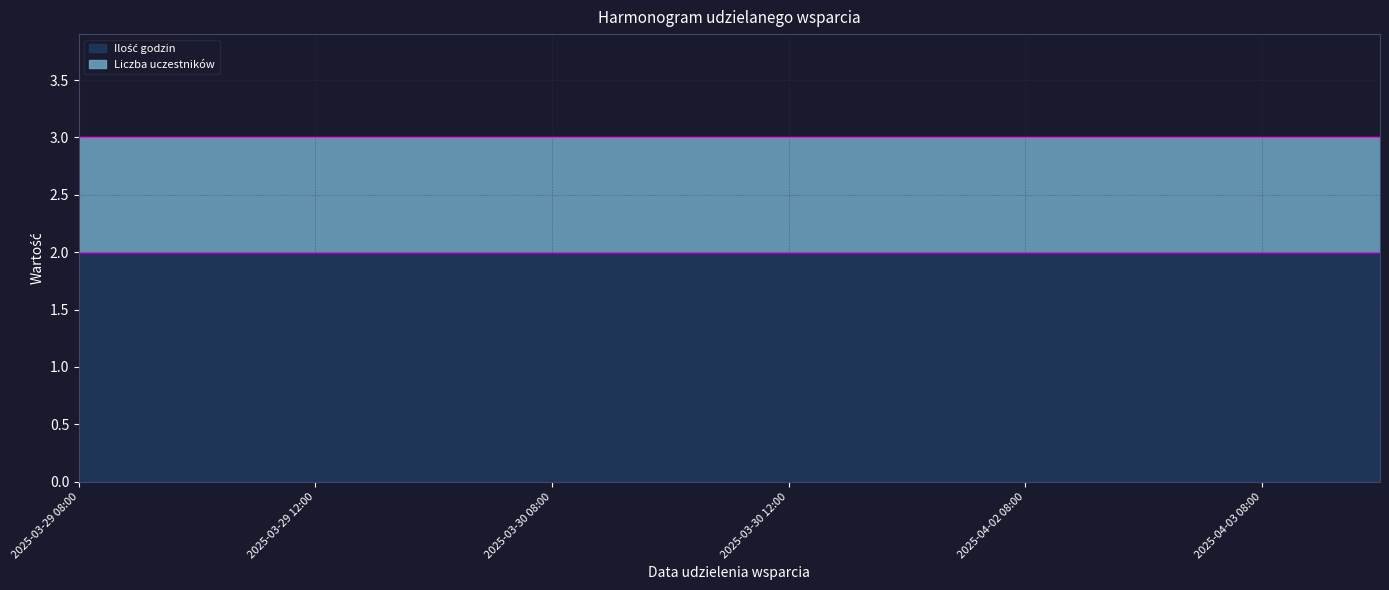

What is the maximum value for Ilość godzin?

2